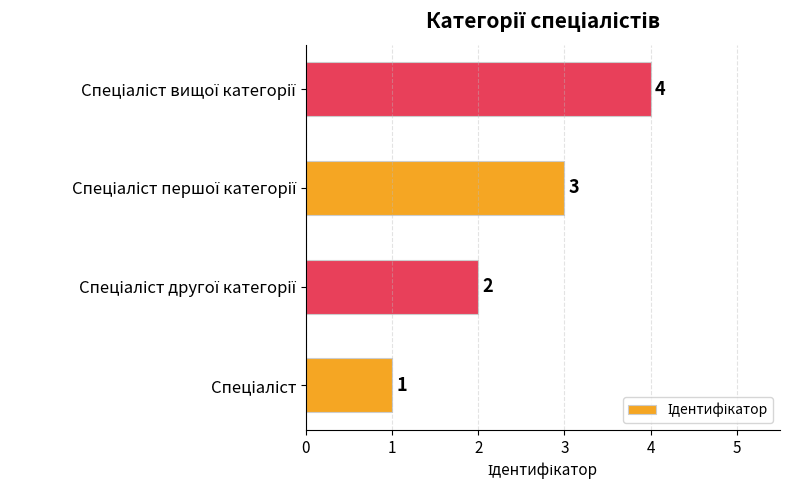

What is the greatest value displayed?

4